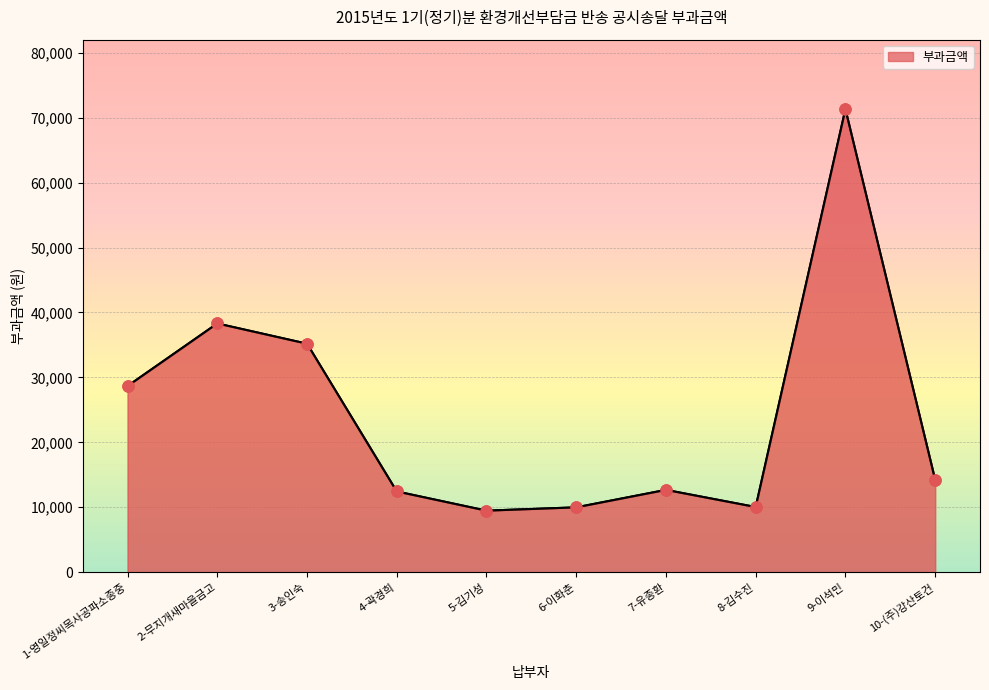

What is the sum of the values at 2-무지개새마을금고 and 9-이석민?

109640